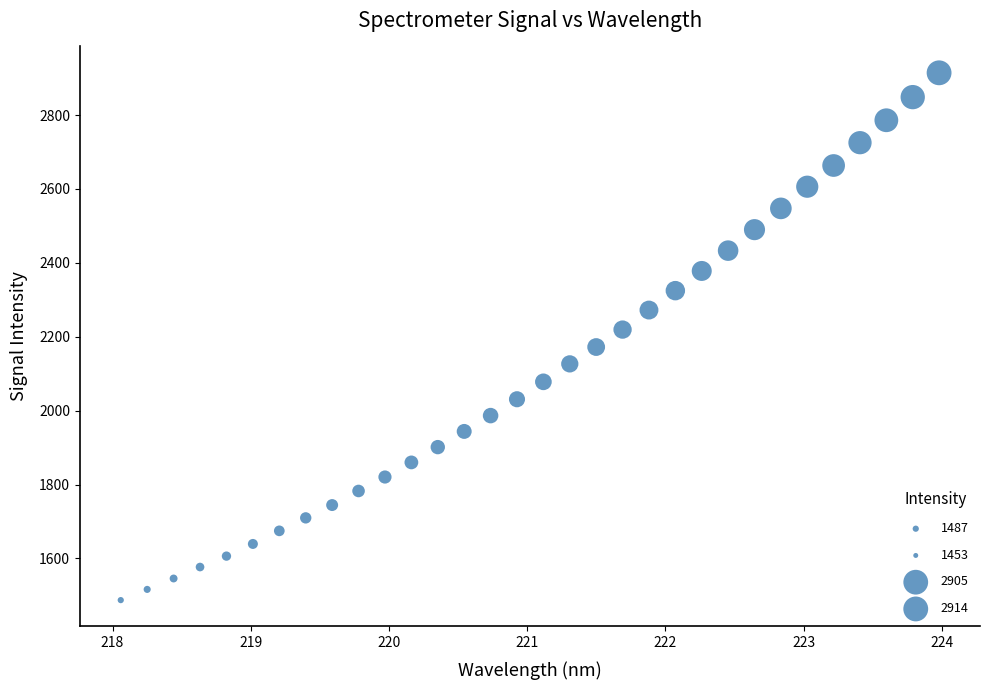

What is the range of X values (max minus min)?

5.9